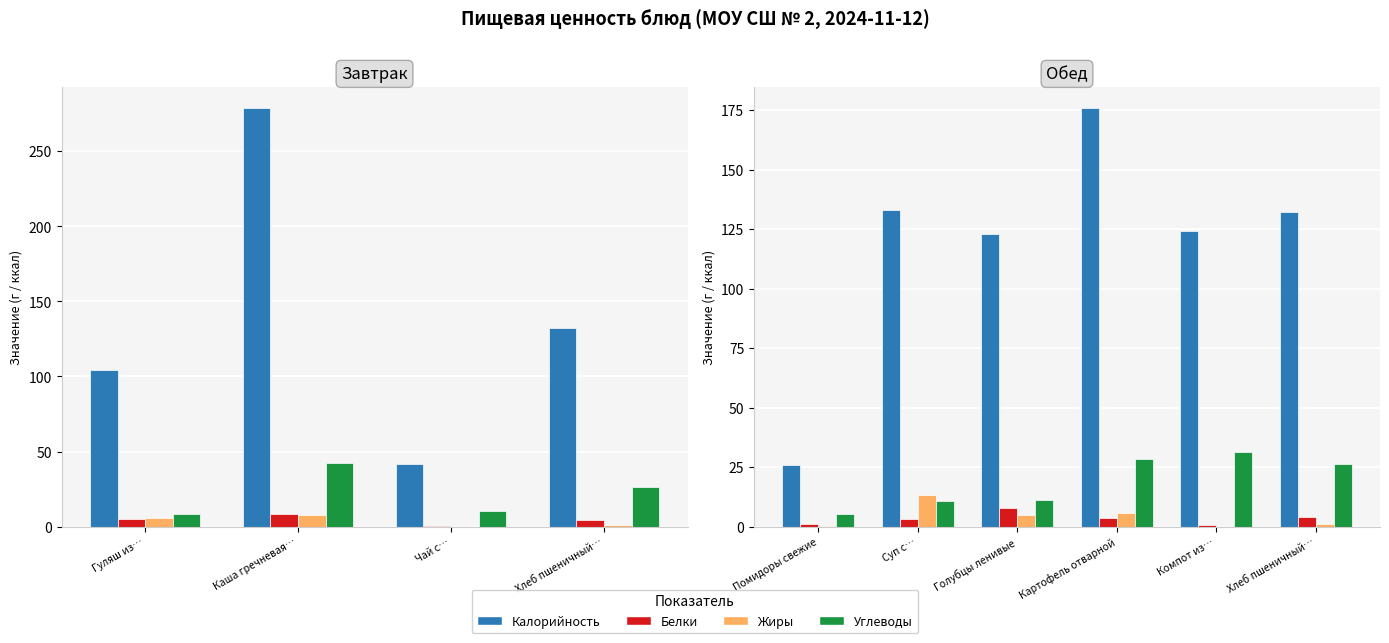

Does the chart contain stacked bars?

No